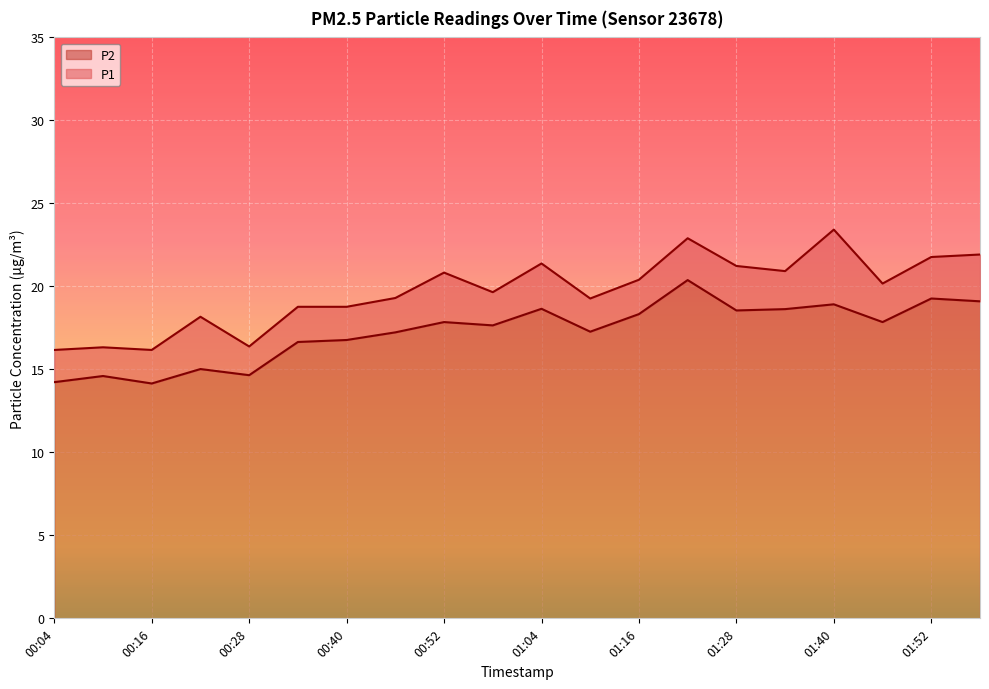

True or false: P1 and P2 intersect in this chart.

False